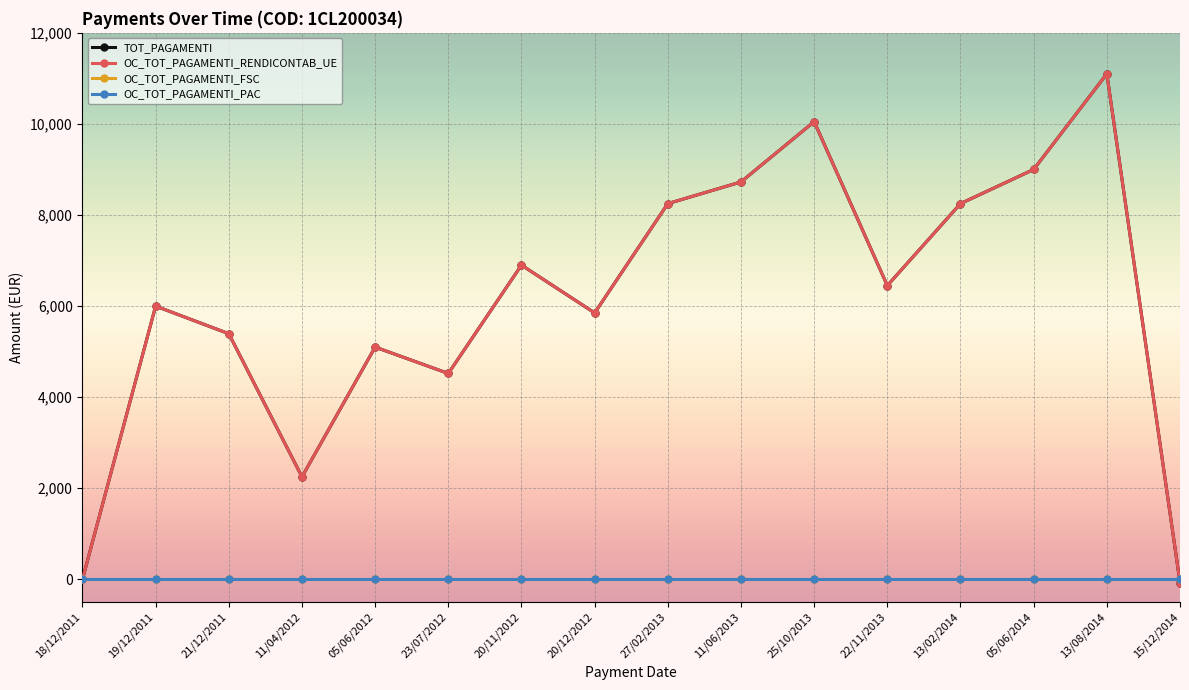

What is the sum of all OC_TOT_PAGAMENTI_RENDICONTAB_UE values?

97768.5